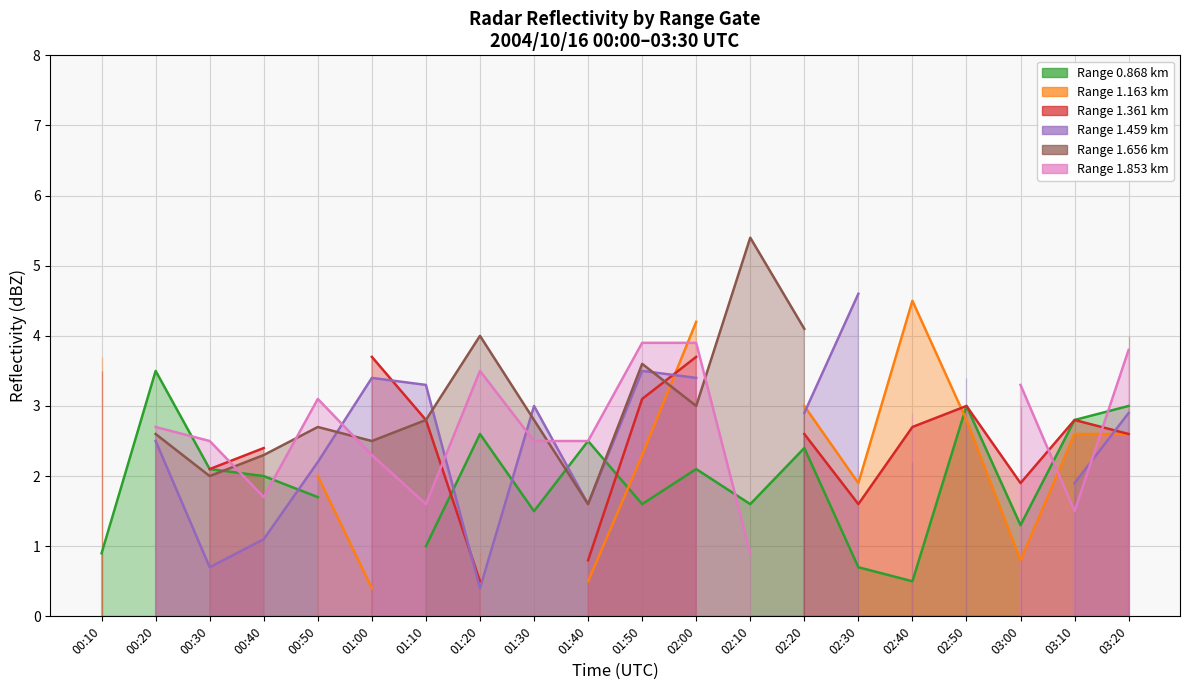

What is the label of the 17th point from the left?

2004/10/16 02:50